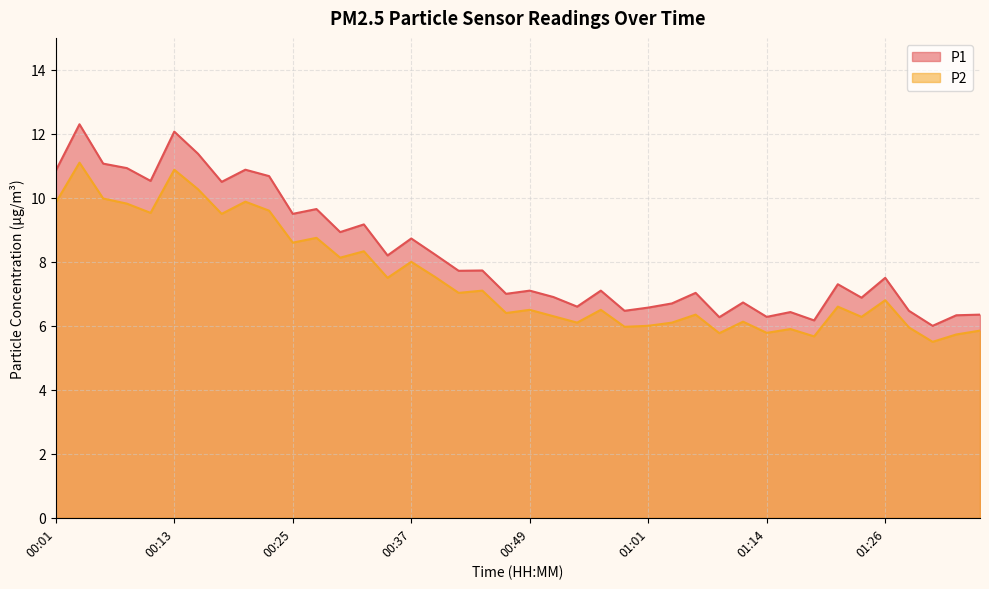

Is the value of P2 at 00:30 greater than the value of P1 at 00:18?

No